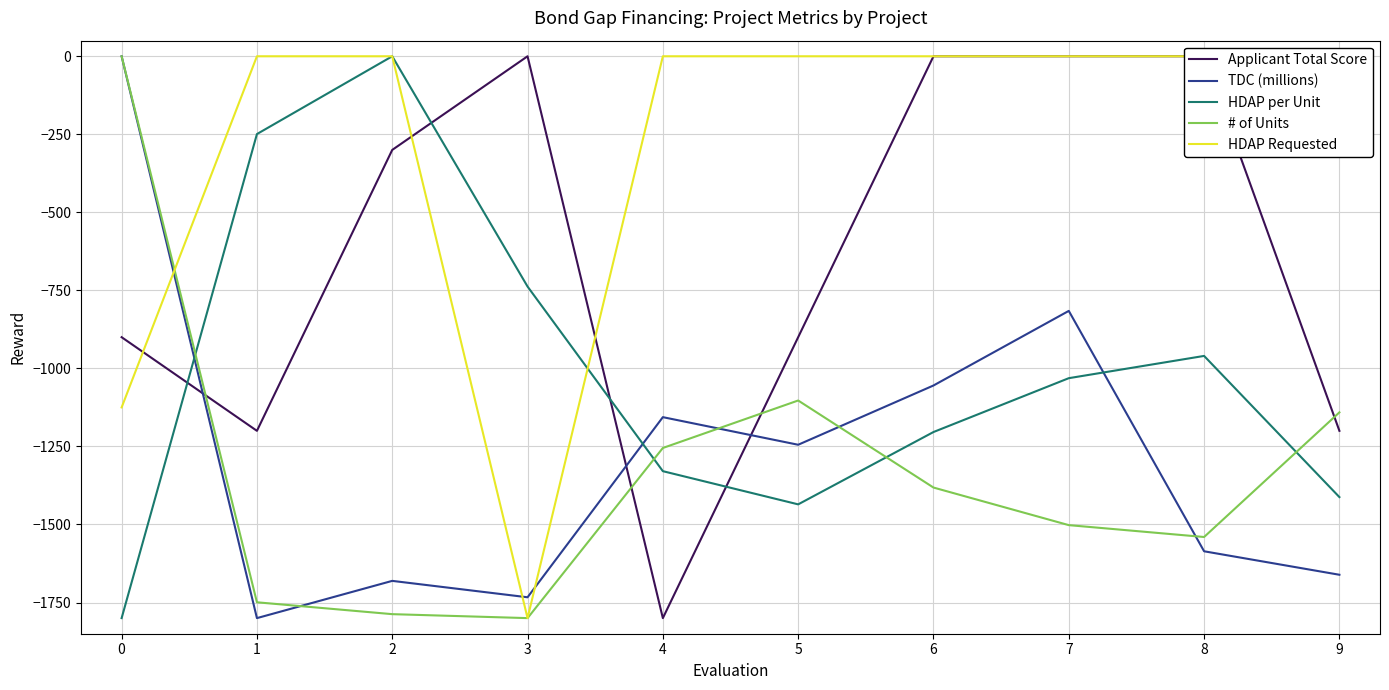

Rank the series by their maximum value, from lowest to highest.

Applicant Total Score, TDC (millions), HDAP per Unit, # of Units, HDAP Requested